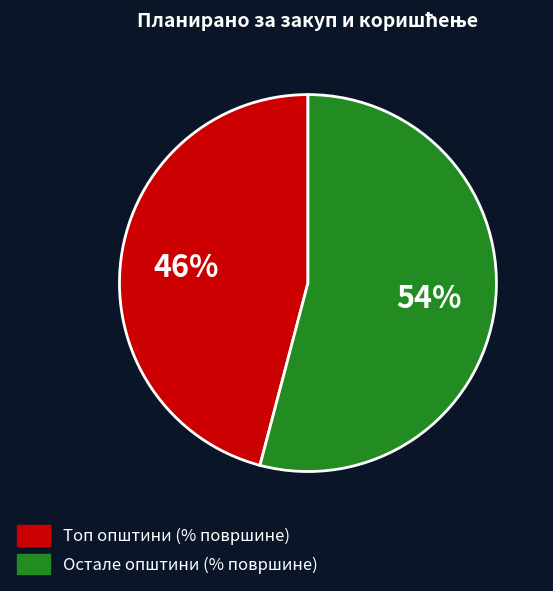

Does any single category account for the majority?

Yes